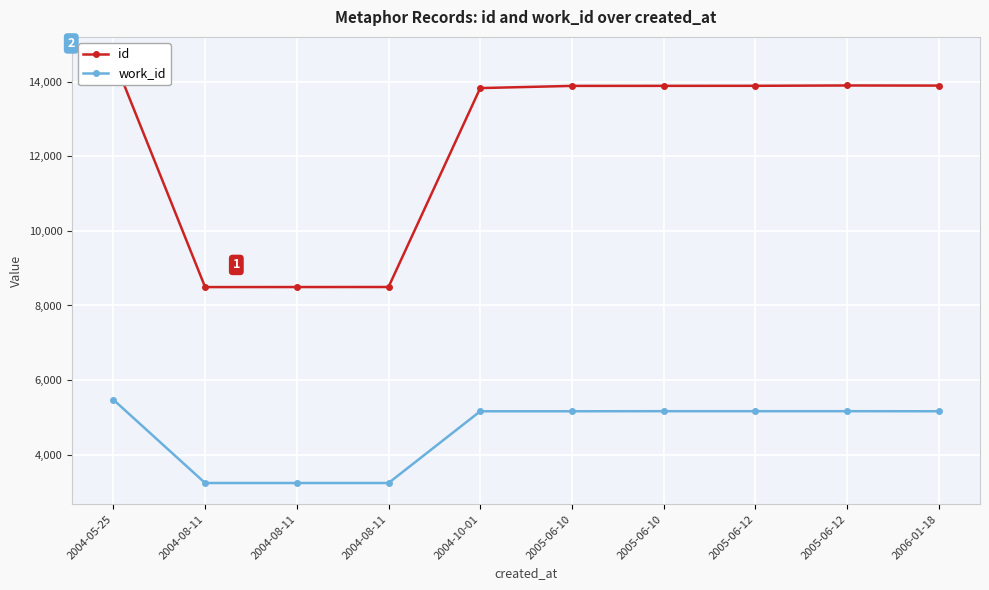

Reading left to right, extract all data points from this chart.

id: 14630	8493	8494	8495	13827	13886	13887	13888	13897	13894
work_id: 5473	3241	3241	3241	5164	5164	5166	5166	5166	5164